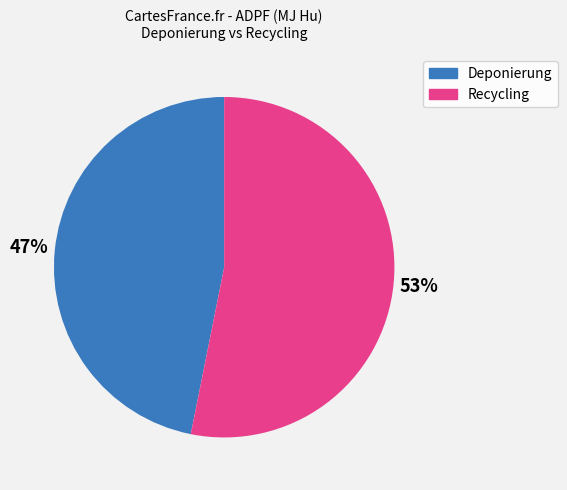

To the nearest percent, what portion does Recycling represent?

53%